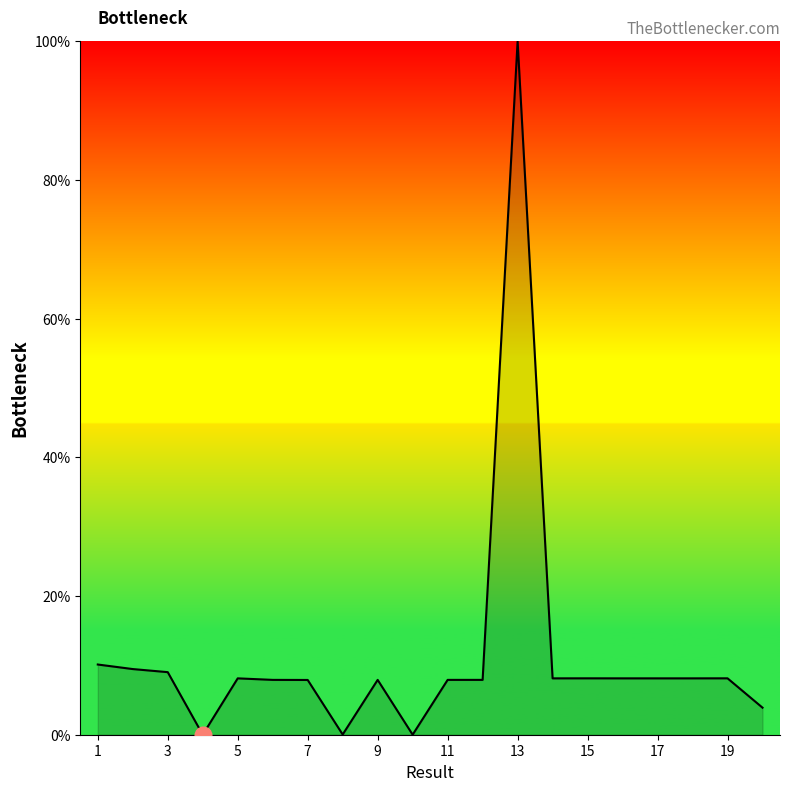

What is the difference between the maximum and minimum values?

100.0